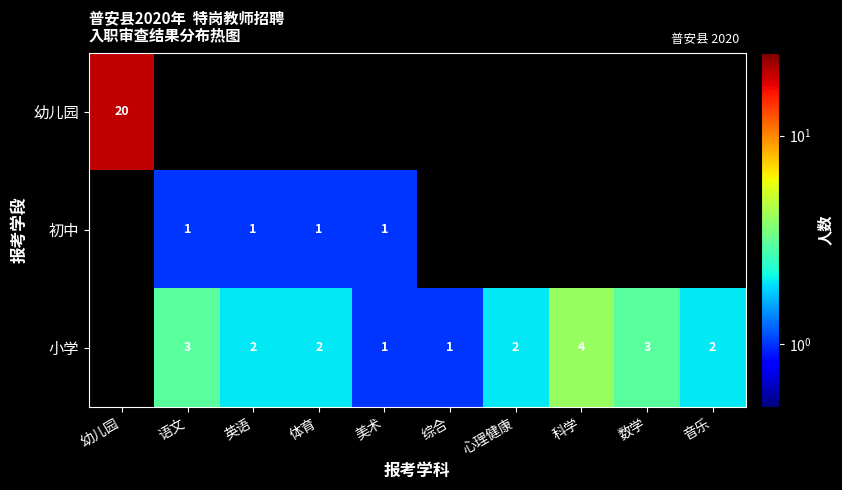

The value of 小学 at 音乐 is 2. True or false?

True